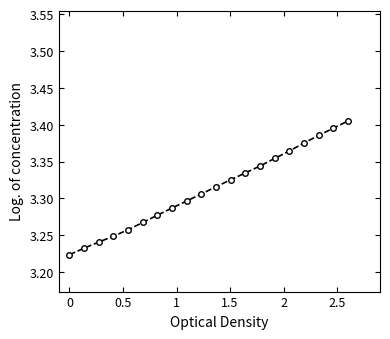

True or false: there are more than 0 points higher than both neighbors.

False